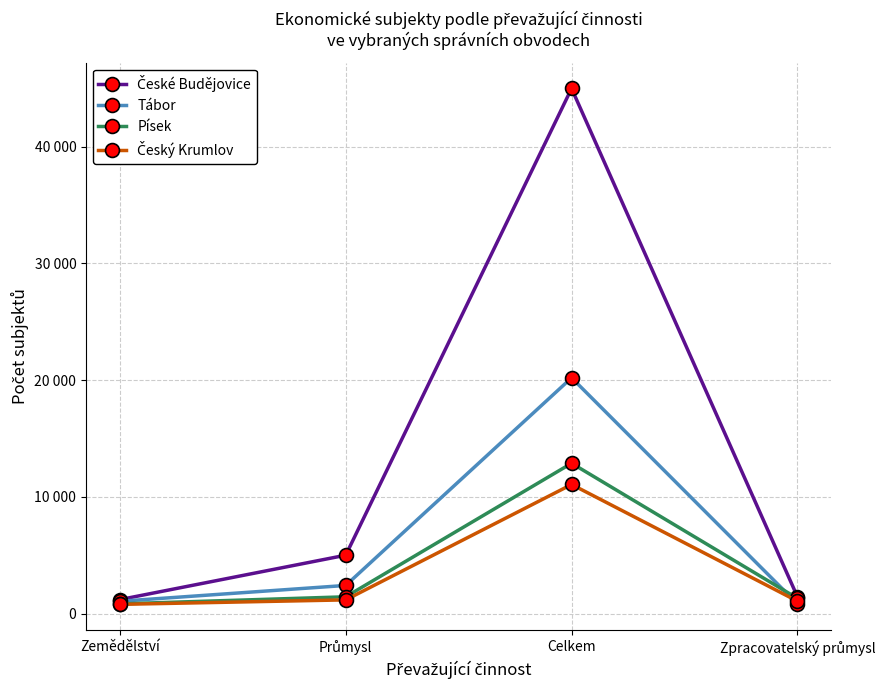

True or false: Český Krumlov and České Budějovice cross at least once.

False